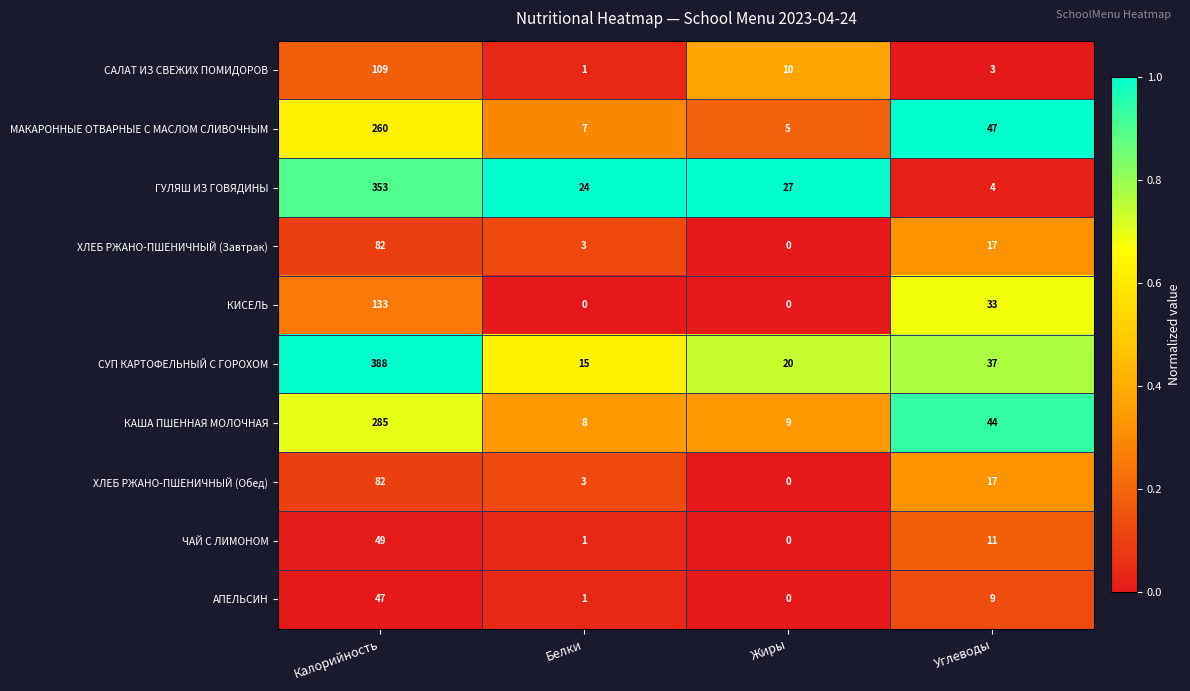

The value of КАША ПШЕННАЯ МОЛОЧНАЯ at Жиры is 2. True or false?

False